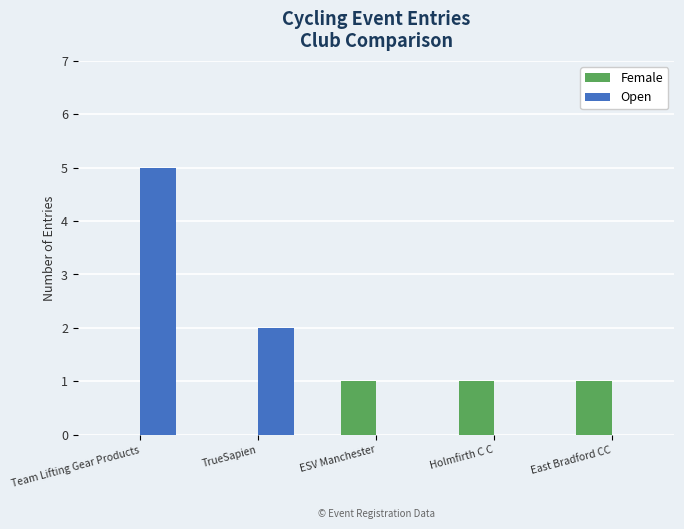

Reading left to right, list all the values displayed in this chart.

Female: Team Lifting Gear Products=0	TrueSapien=0	ESV Manchester=1	Holmfirth C C=1	East Bradford CC=1
Open: Team Lifting Gear Products=5	TrueSapien=2	ESV Manchester=0	Holmfirth C C=0	East Bradford CC=0